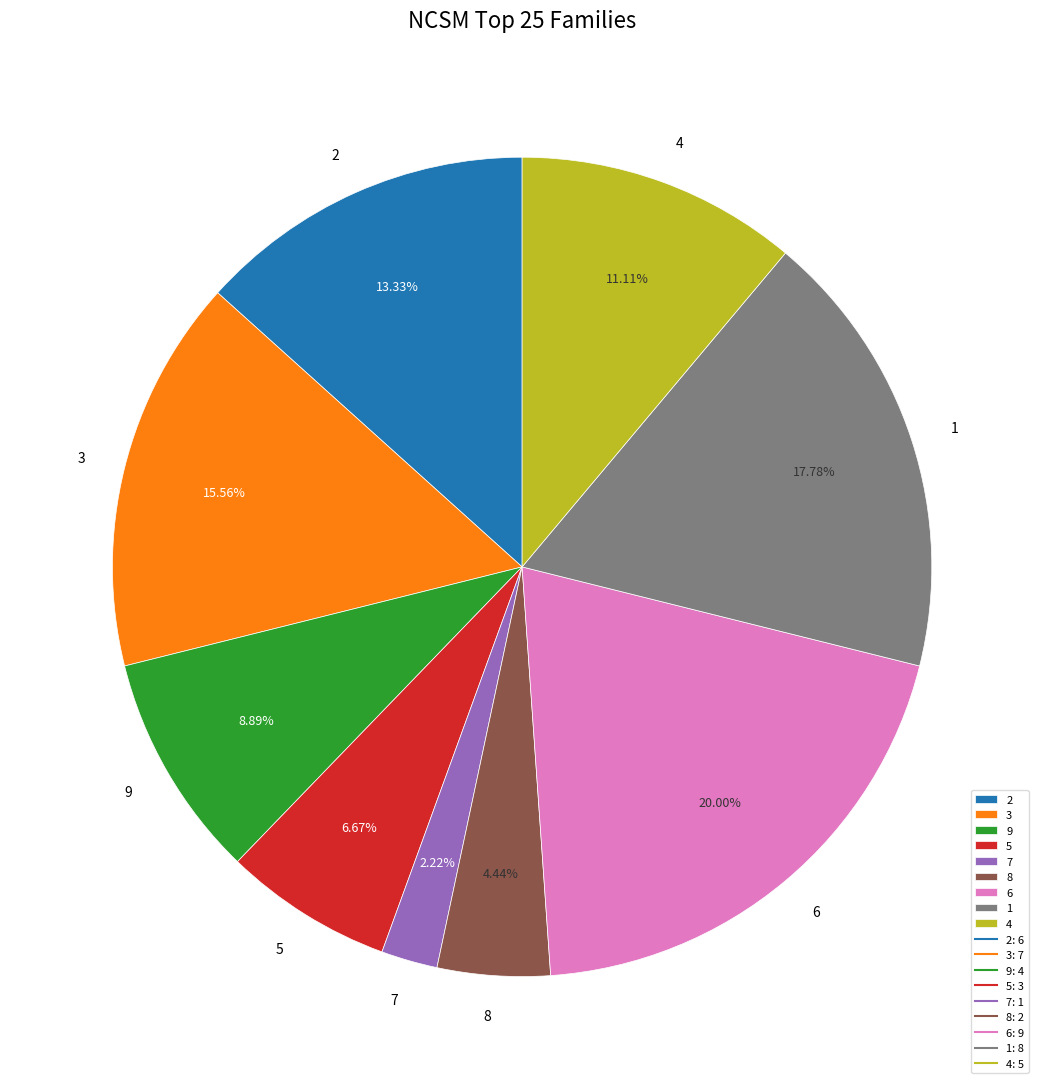

Which category has the smallest portion of the pie?

7